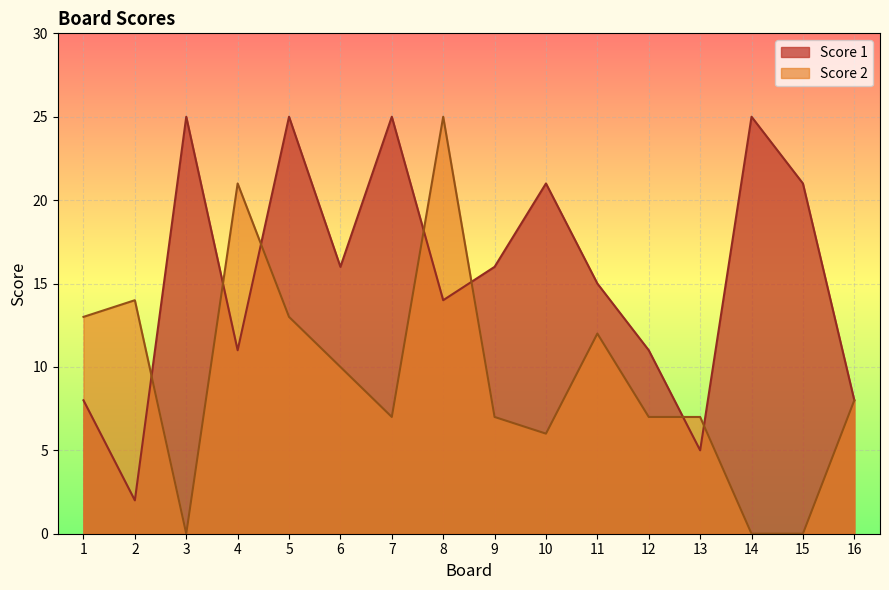

Reading left to right, list all the values displayed in this chart.

Score 1: 1=8	2=2	3=25	4=11	5=25	6=16	7=25	8=14	9=16	10=21	11=15	12=11	13=5	14=25	15=21	16=8
Score 2: 1=13	2=14	3=0	4=21	5=13	6=10	7=7	8=25	9=7	10=6	11=12	12=7	13=7	14=0	15=0	16=8